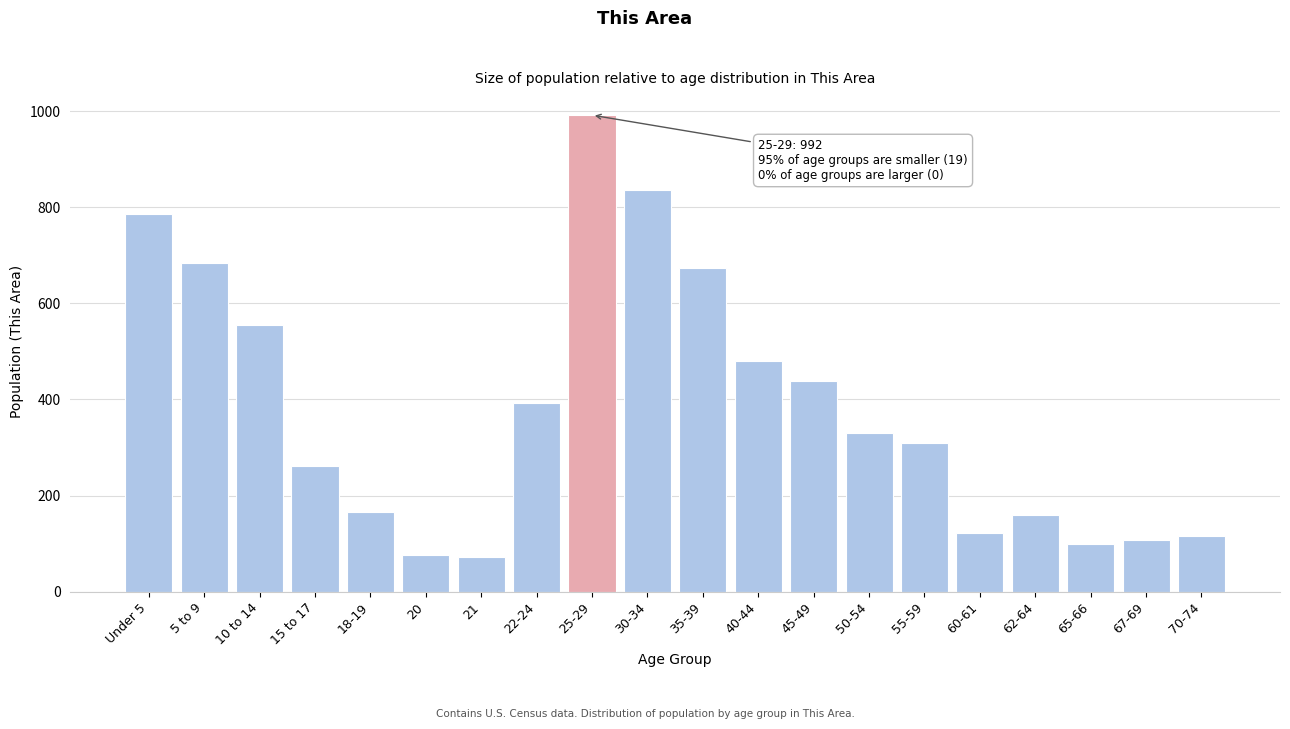

Reading left to right, what are all the values shown in this chart?

Under 5=787	5 to 9=685	10 to 14=556	15 to 17=261	18-19=166	20=76	21=71	22-24=392	25-29=992	30-34=837	35-39=673	40-44=481	45-49=439	50-54=330	55-59=309	60-61=121	62-64=159	65-66=99	67-69=108	70-74=116